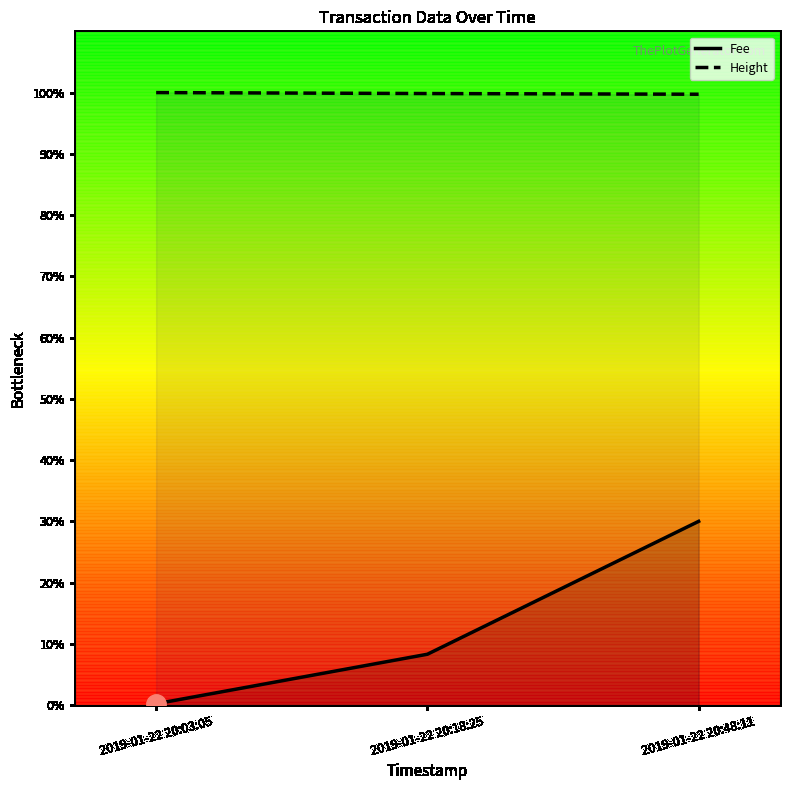

Reading left to right, what are all the values shown in this chart?

Fee: 9.8	370.7	1338.9
Height: 4463.0	4456.0	4451.0